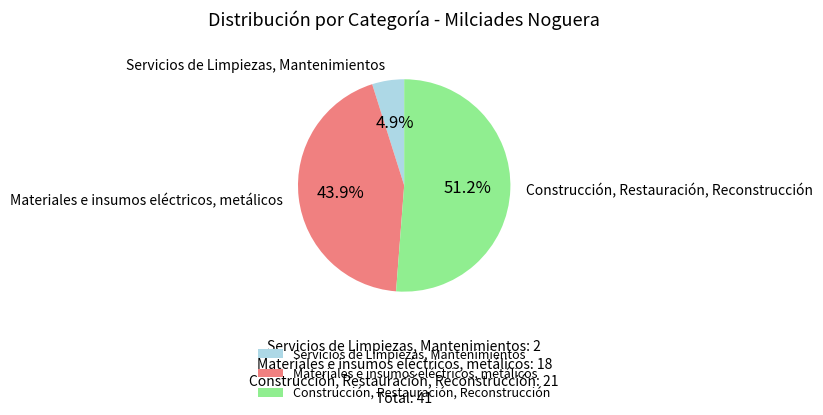

What is the smallest slice in the pie chart?

Servicios de Limpiezas, Mantenimientos